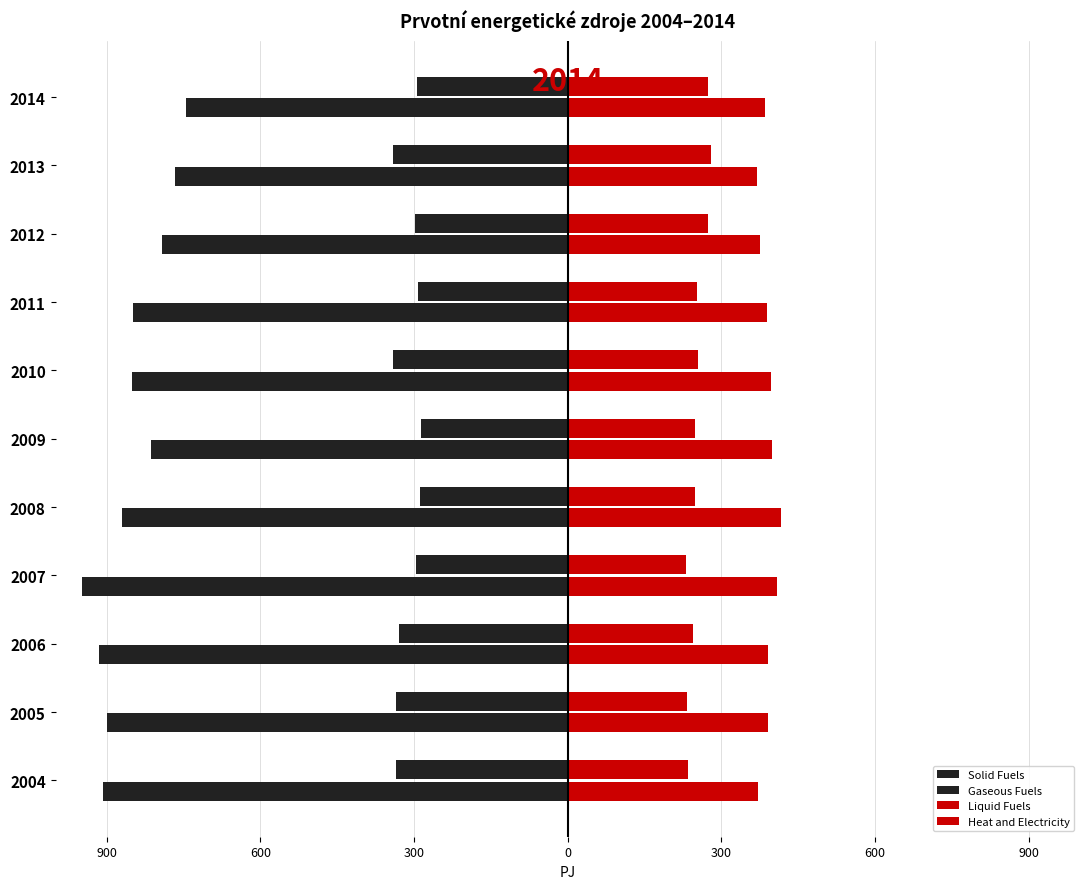

What is the highest value of the Gaseous Fuels series?

-286.0